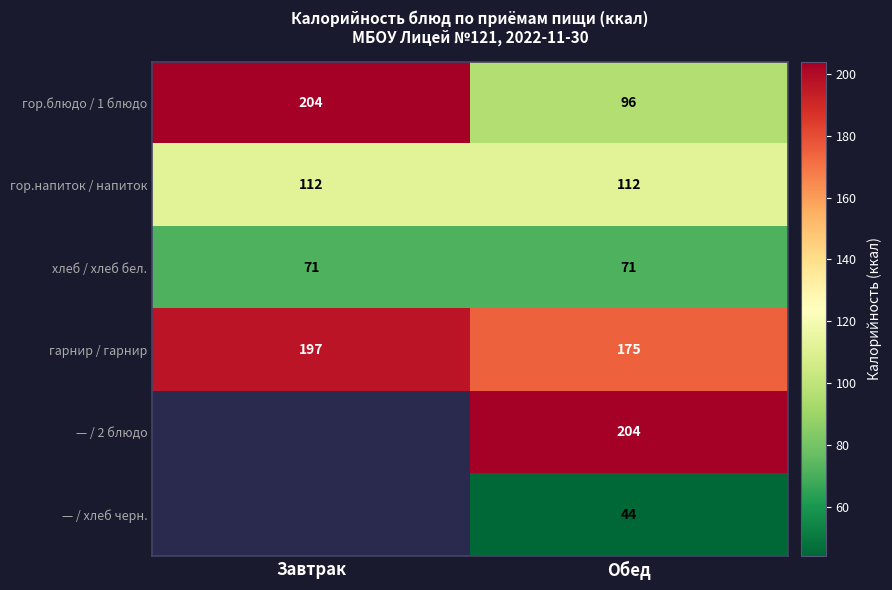

Rank the categories by гарнир / гарнир value from lowest to highest.

Обед, Завтрак